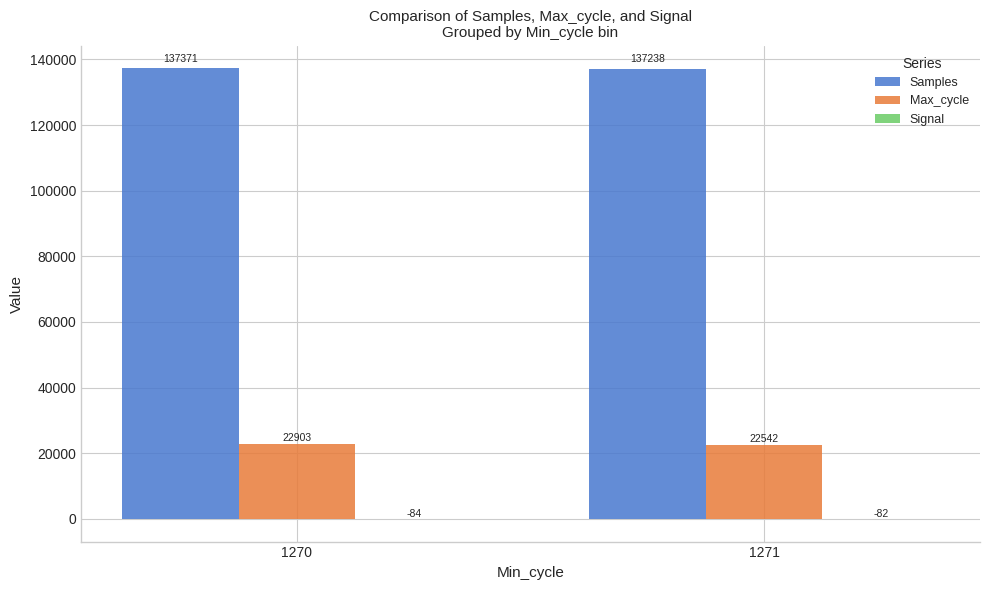

Read the Samples value at 1271.

137237.5